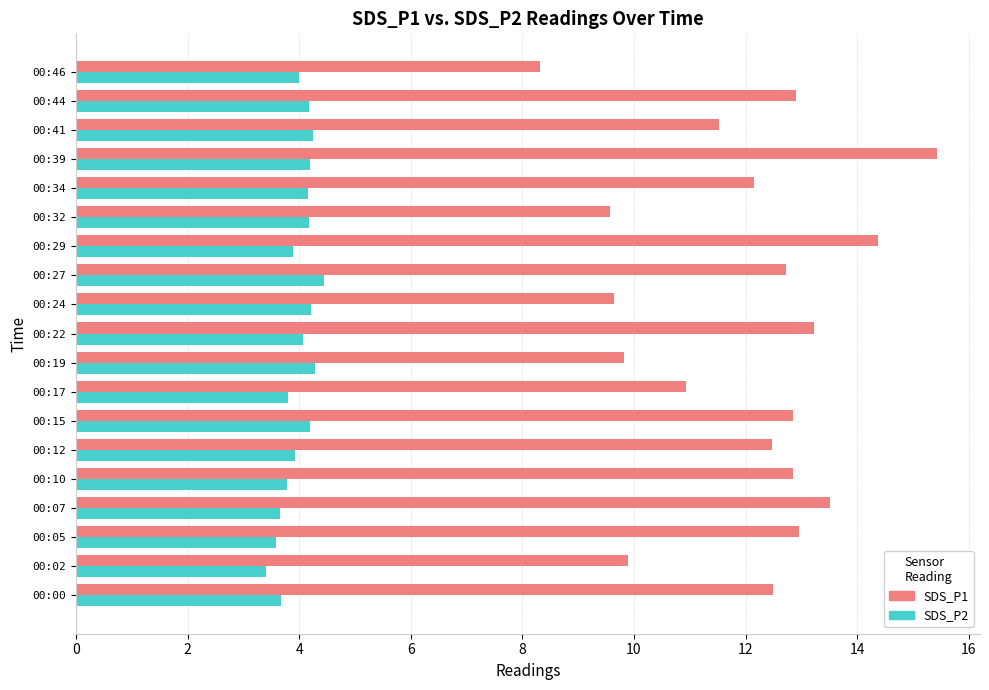

Which series has the largest range (max minus min)?

SDS_P1